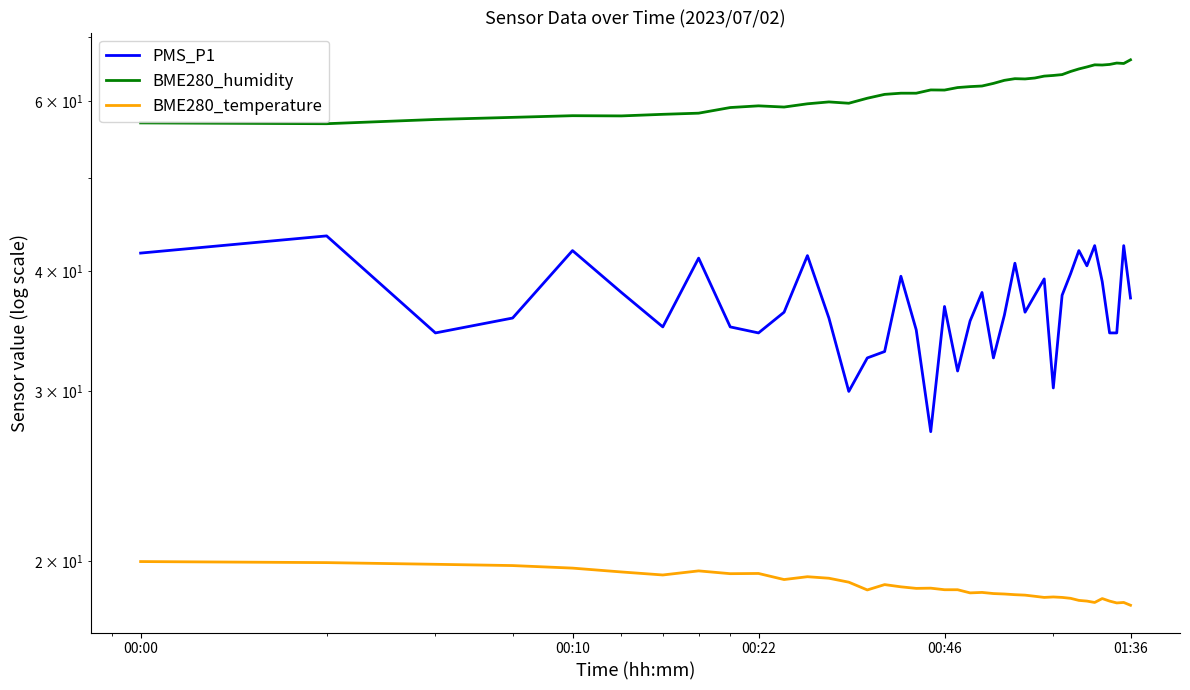

What is the maximum value for BME280_temperature?

20.0